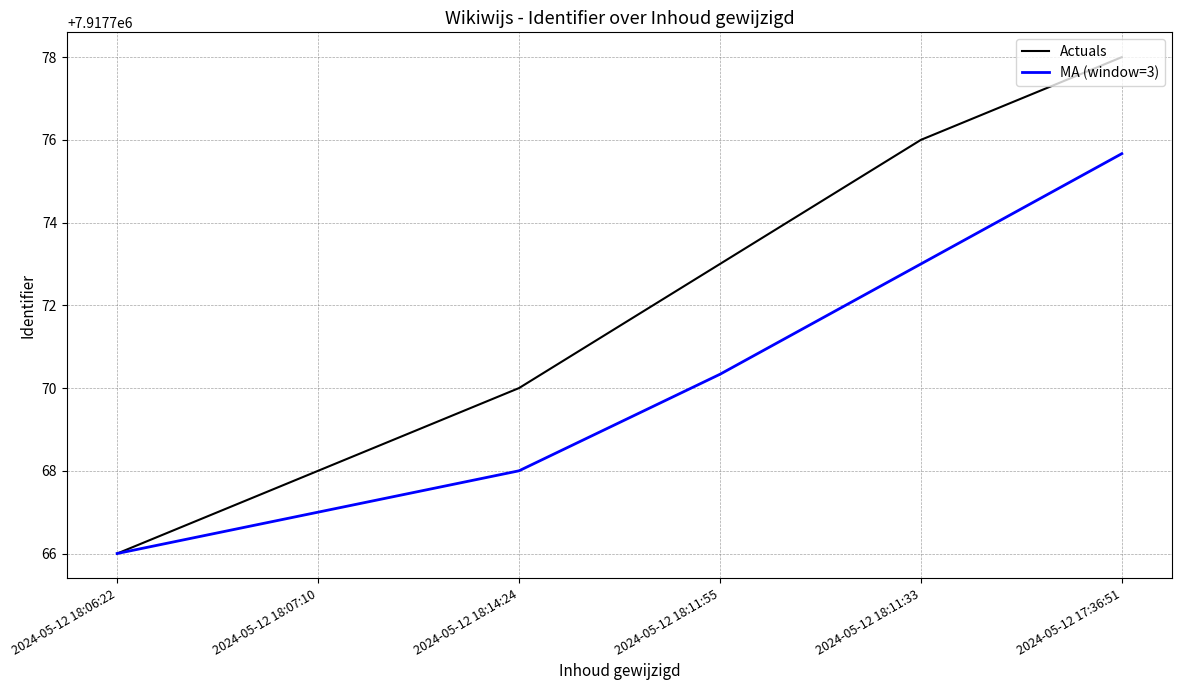

At which category is the sum across all series the highest?

2024-05-12 17:36:51